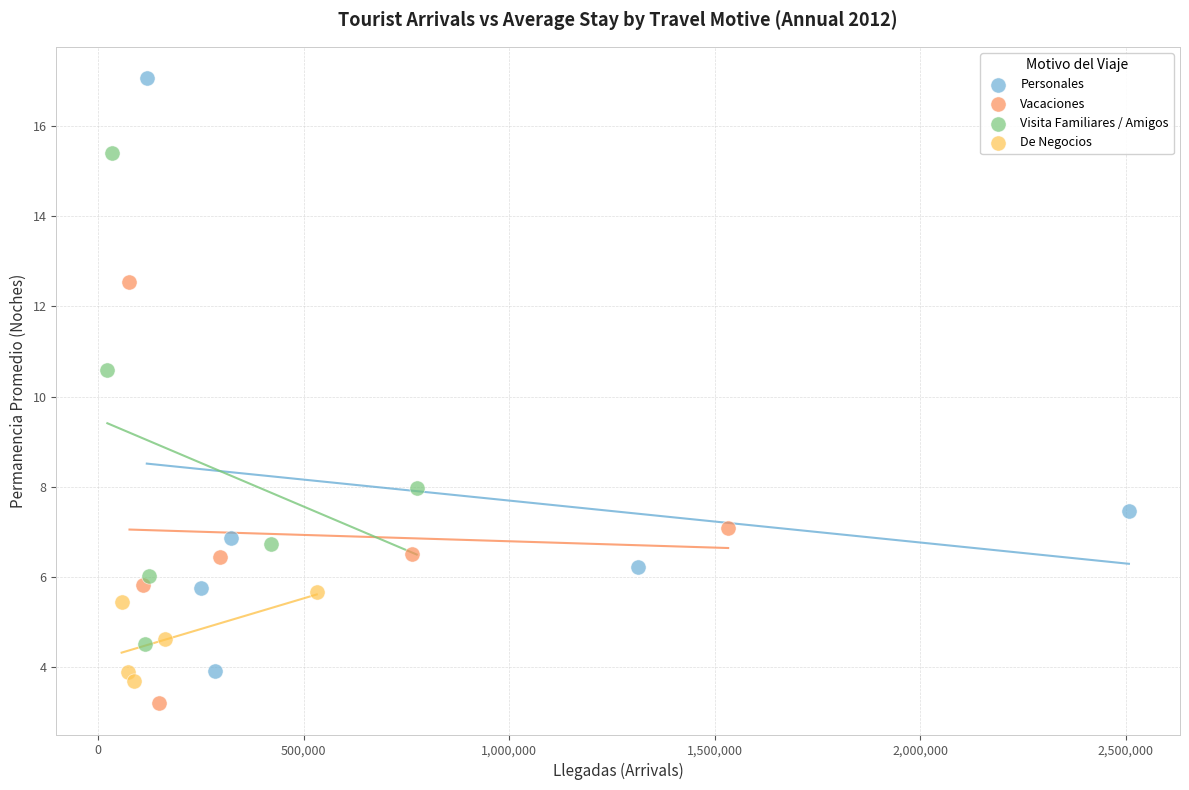

Which series has the largest Y range (max minus min)?

Personales